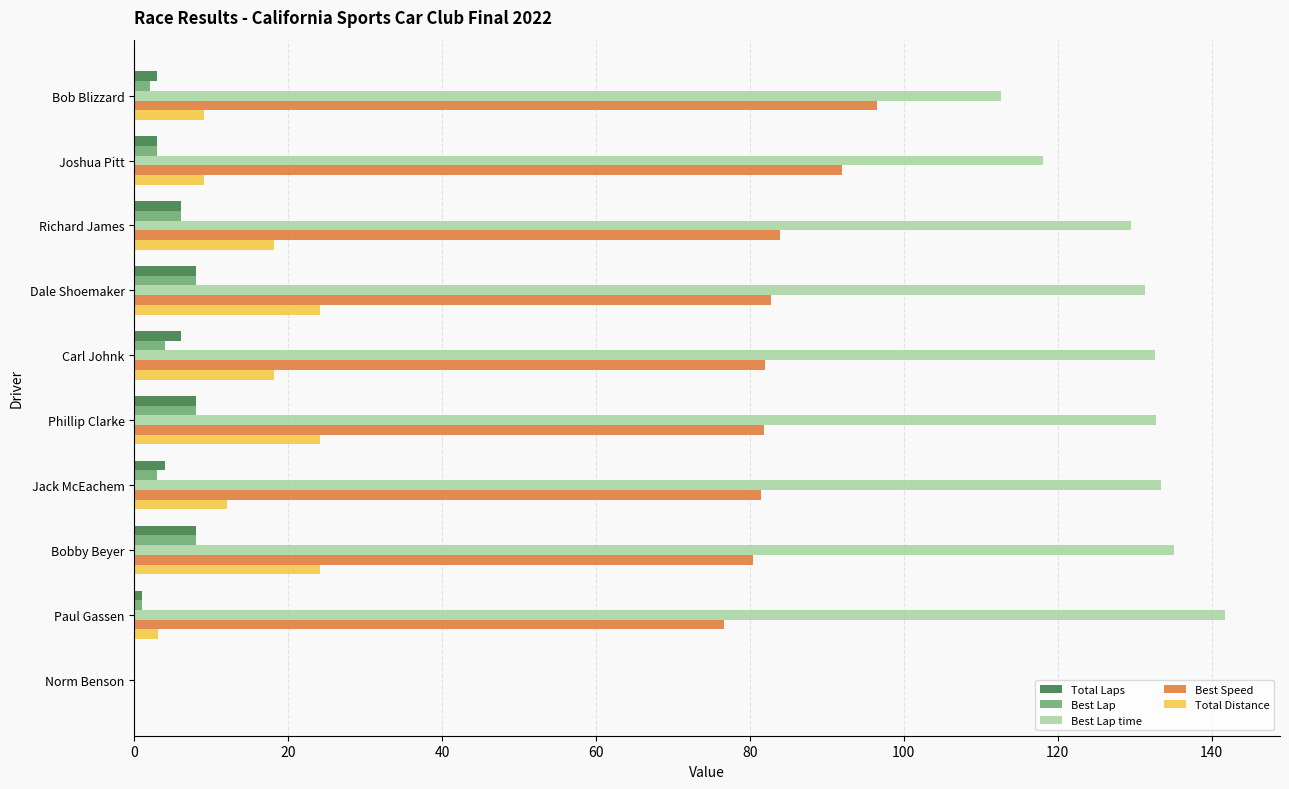

Is it true that Best Speed equals 81.5 at Jack McEachem?

True